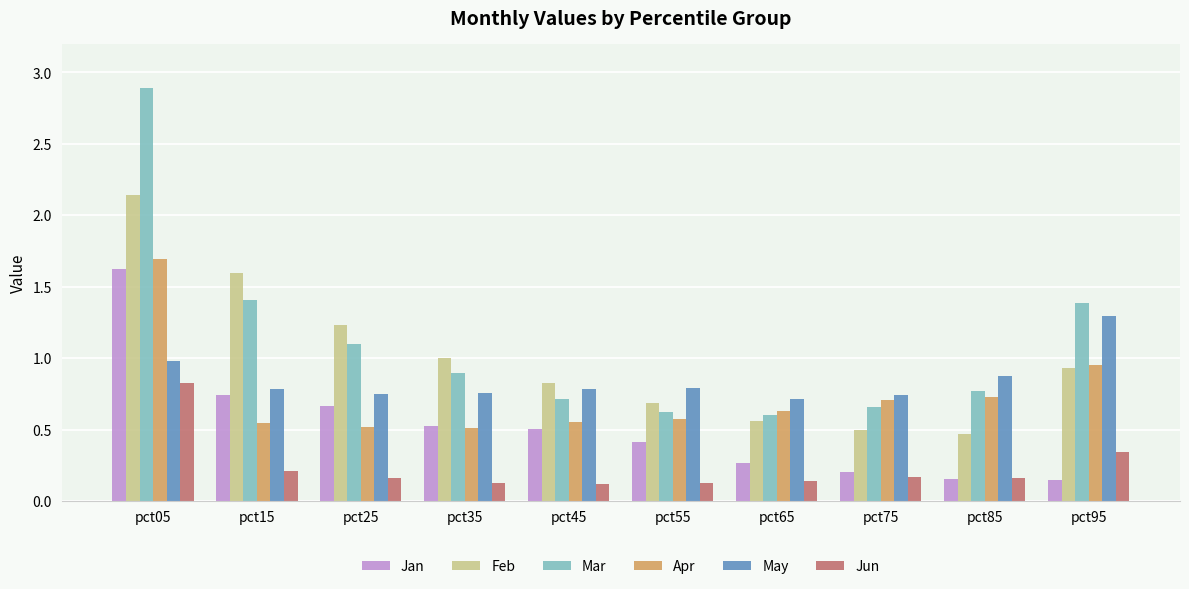

True or false: Jun has a value of 0.8 at pct05.

True